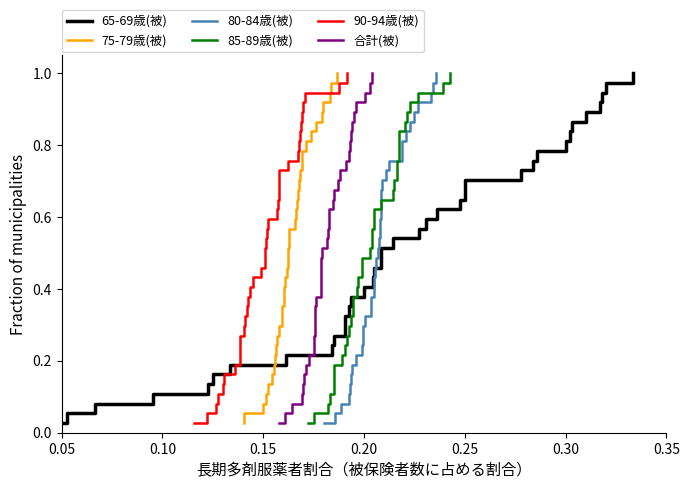

Which category has the lowest value across all series?

0.05